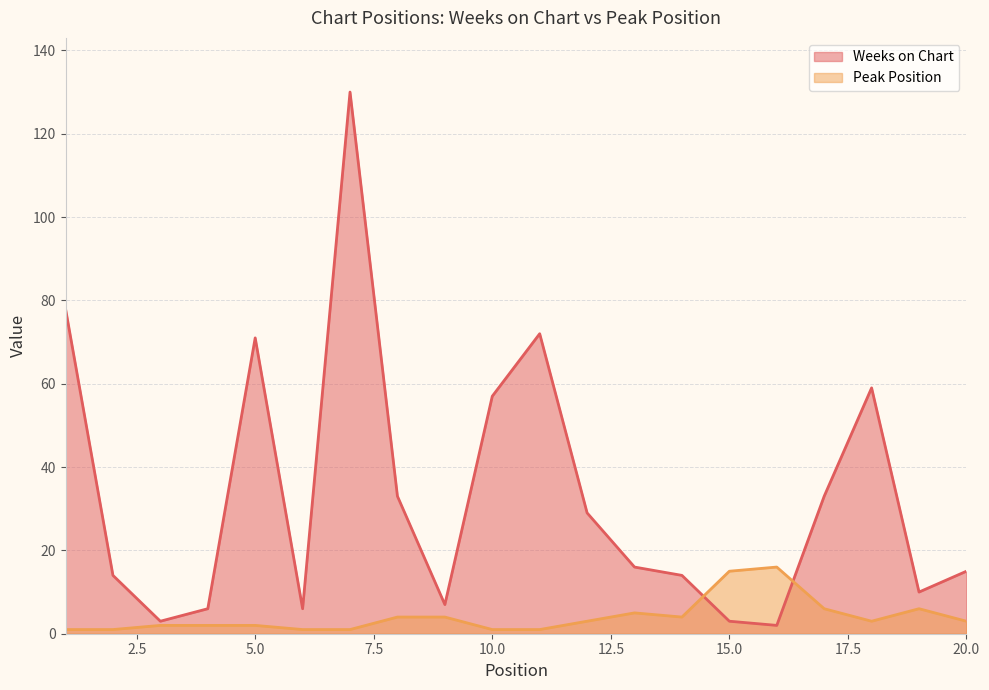

Between 1 and 15, which series saw the biggest shift?

Weeks on Chart